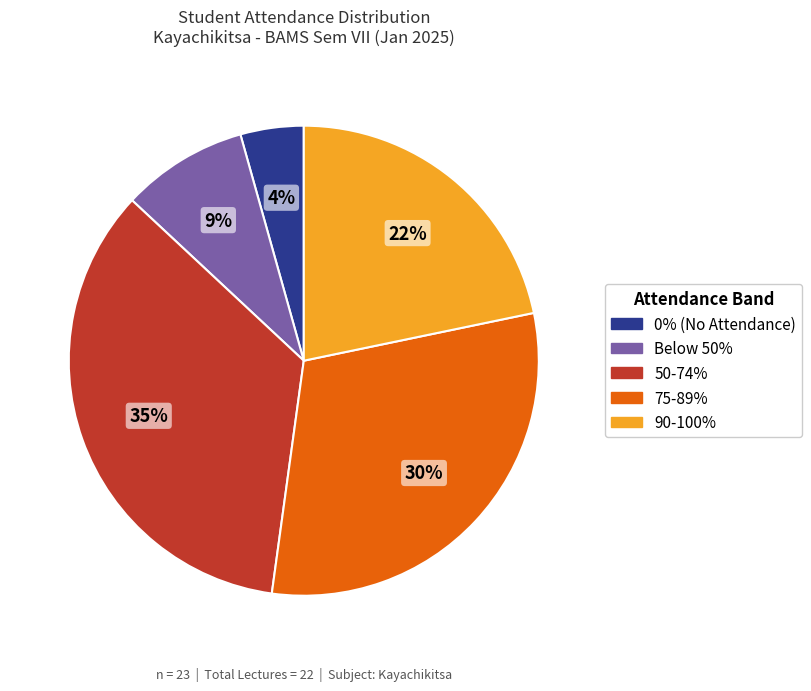

Does any single category account for the majority?

No